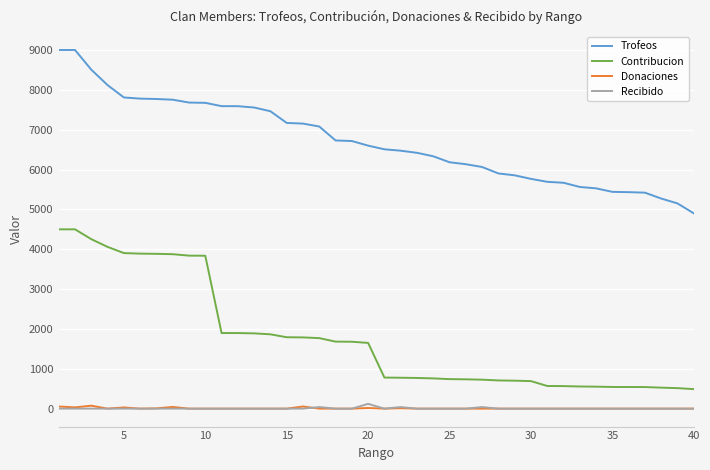

True or false: Trofeos and Donaciones cross at least once.

False